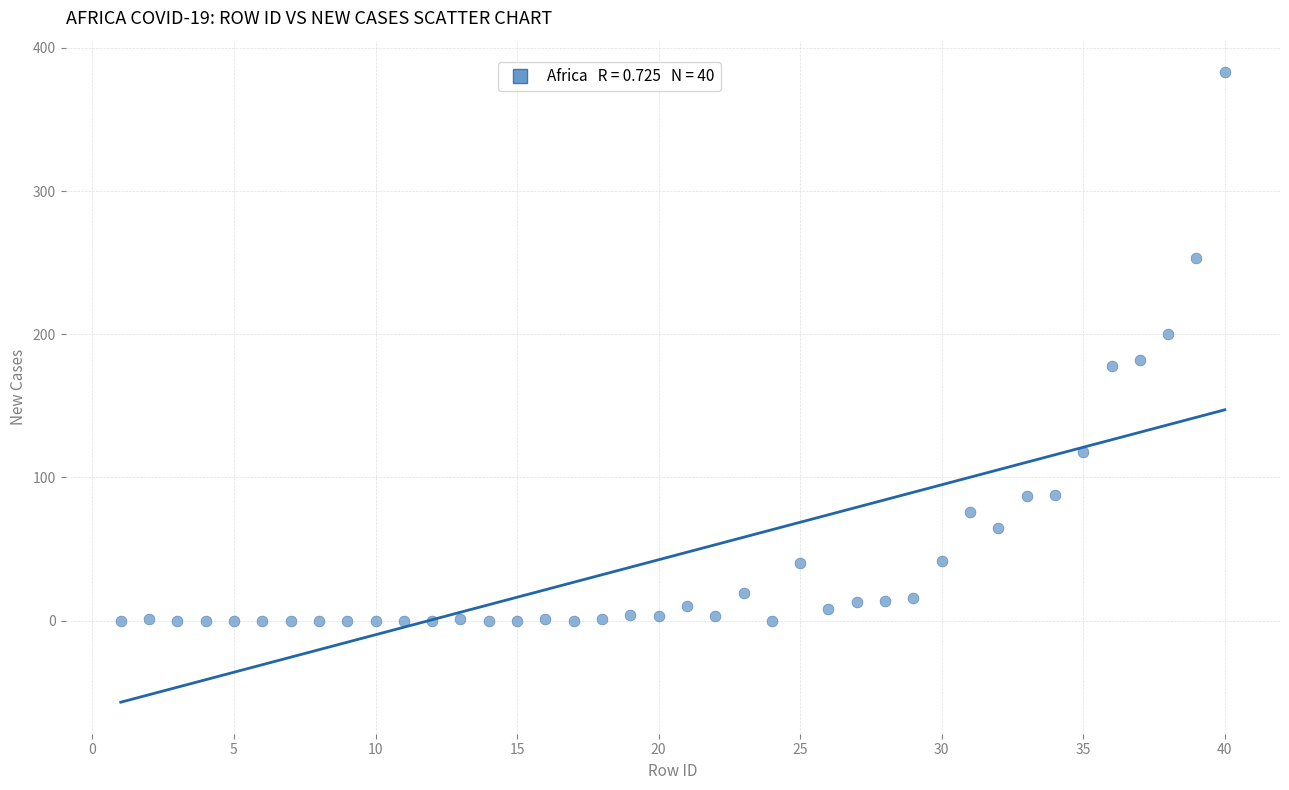

What is the range of X values (max minus min)?

39